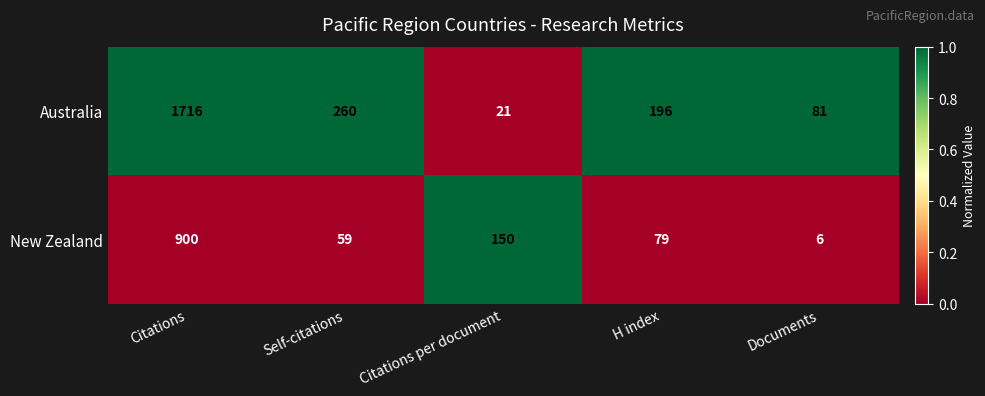

Reading right to left, list all the values displayed in this chart.

Australia: Documents=81	H index=196	Citations per document=21	Self-citations=260	Citations=1716
New Zealand: Documents=6	H index=79	Citations per document=150	Self-citations=59	Citations=900